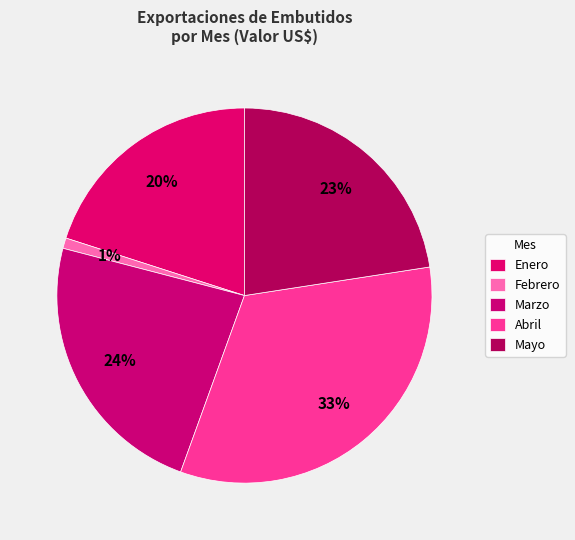

To the nearest percent, what is the combined percentage of Abril and Enero?

53%